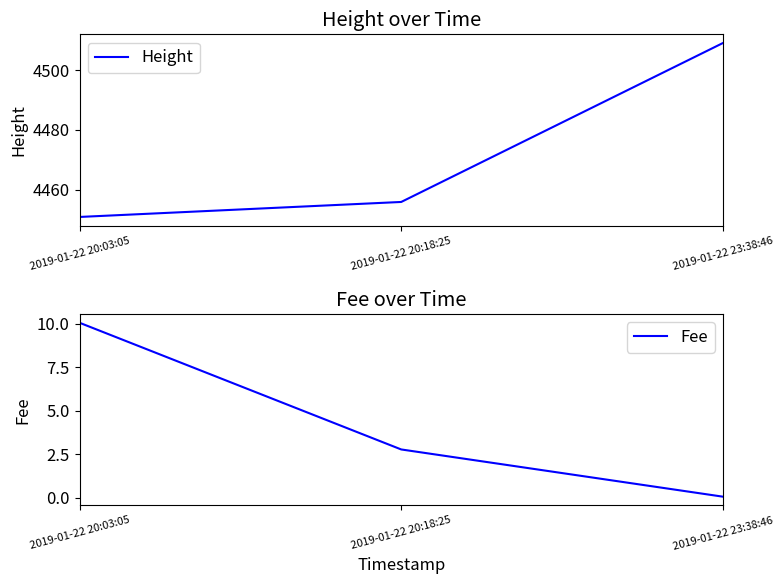

Reading left to right, what are all the values shown in this chart?

Height: 2019-01-22 20:03:05=4451.0	2019-01-22 20:18:25=4456.0	2019-01-22 23:38:46=4509.0
Fee: 2019-01-22 20:03:05=10.1	2019-01-22 20:18:25=2.8	2019-01-22 23:38:46=0.1